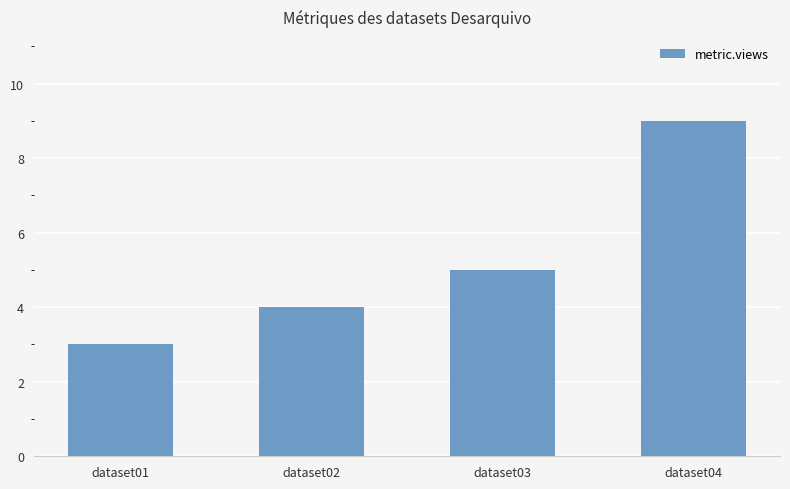

What is the value of the 4th bar from the left?

9